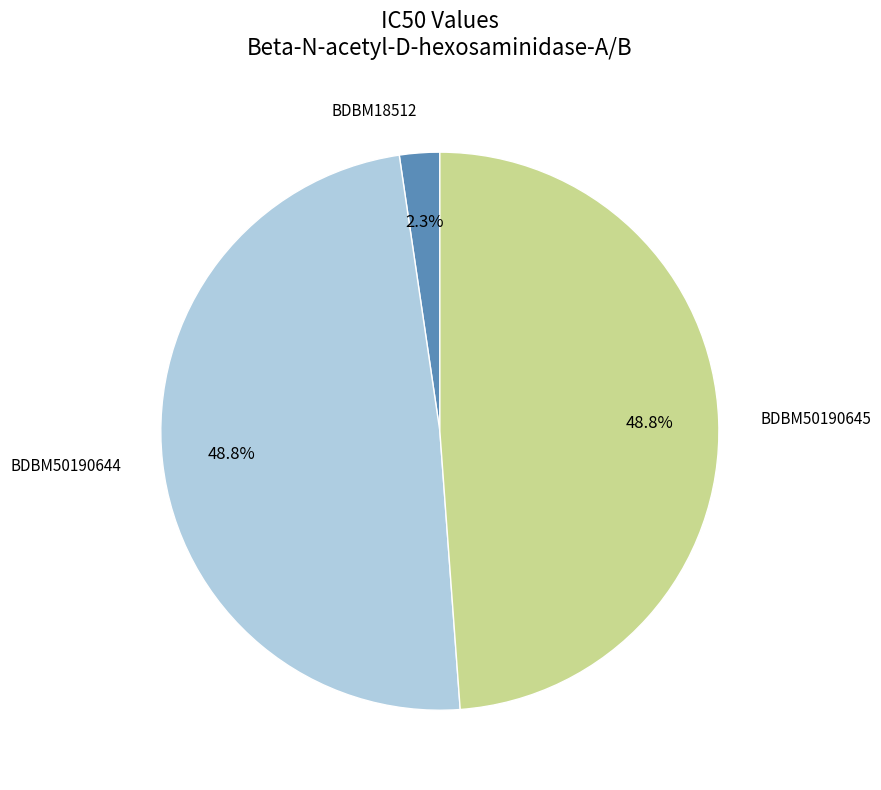

Does any single category account for the majority?

No